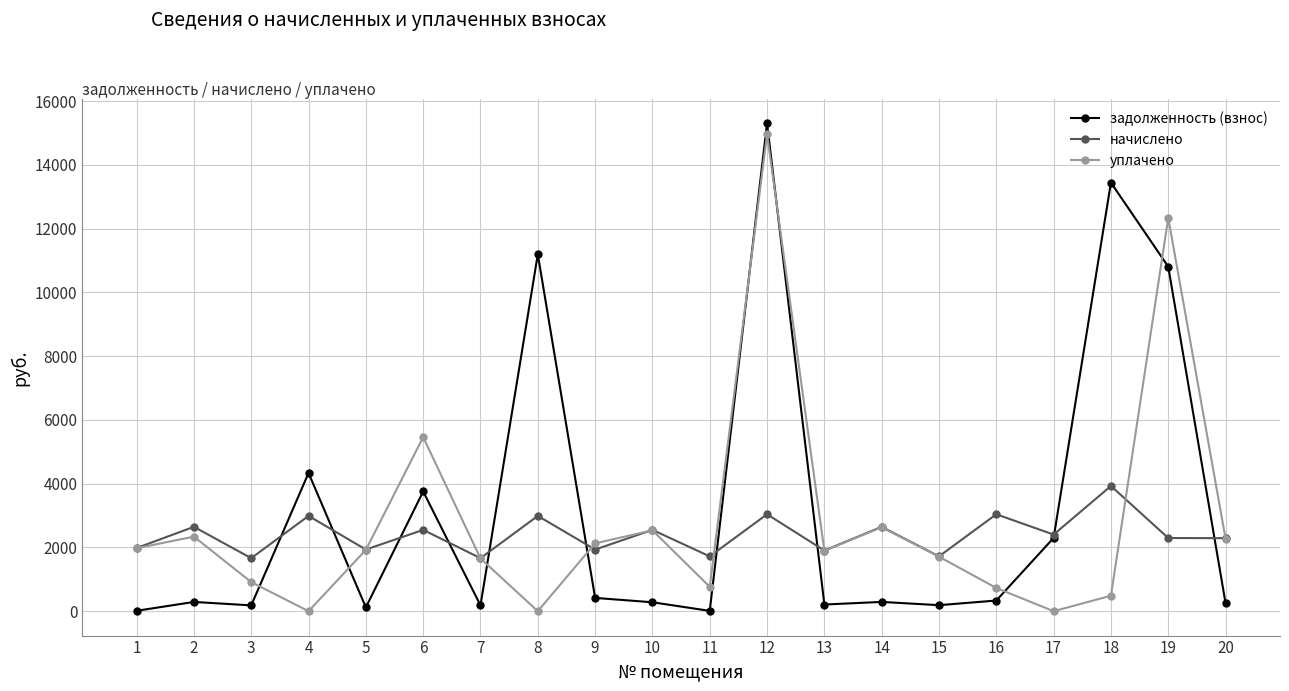

Which series has the widest spread of values?

задолженность (взнос)